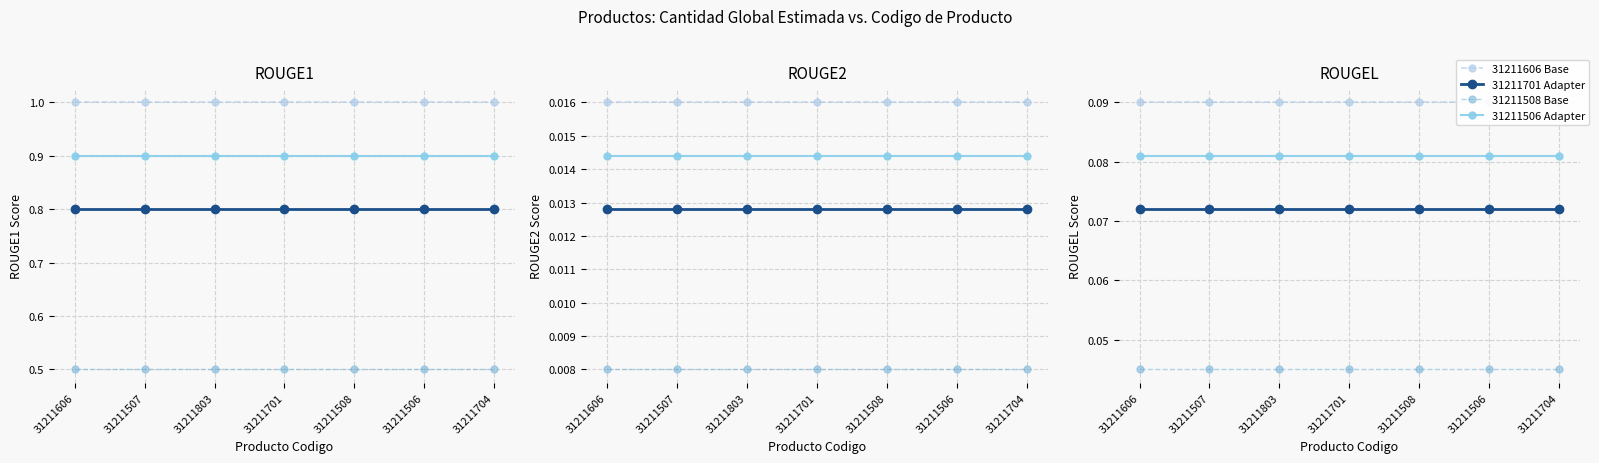

The value of 31211606 Base at 31211701 is 0.0. True or false?

False